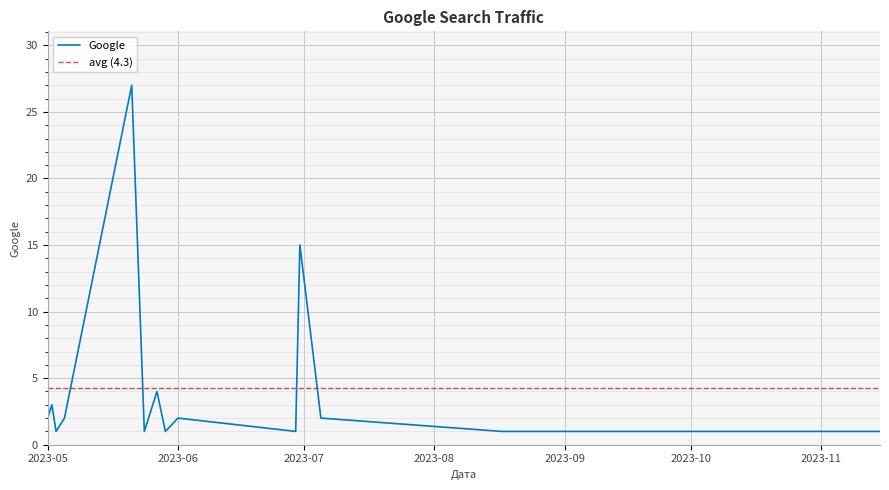

What is the value of the 4th point from the left?

2